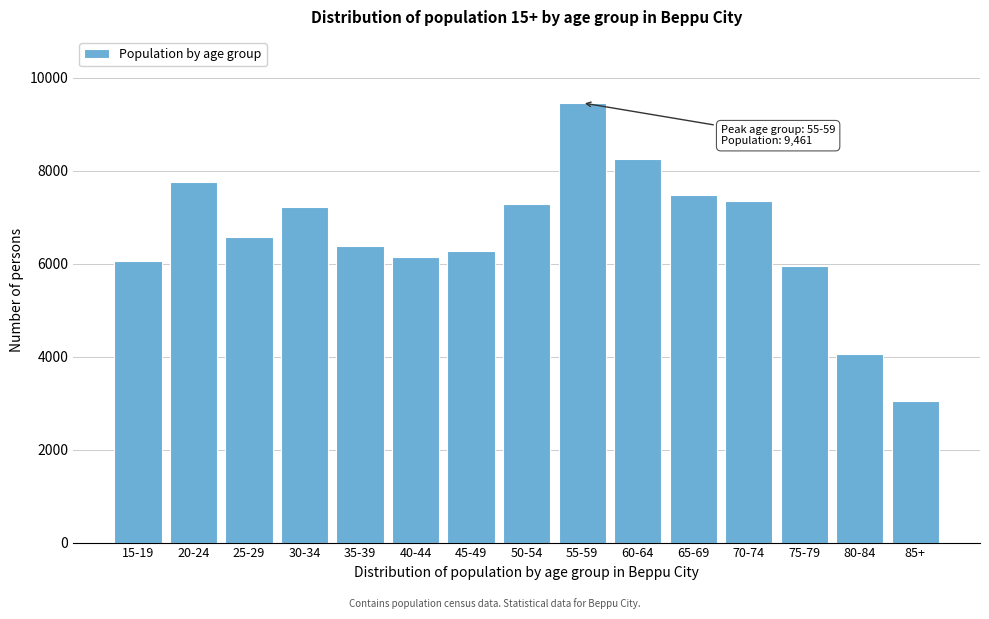

Reading left to right, extract all data points from this chart.

15-19=6065	20-24=7762	25-29=6577	30-34=7219	35-39=6386	40-44=6143	45-49=6273	50-54=7279	55-59=9461	60-64=8253	65-69=7475	70-74=7341	75-79=5943	80-84=4052	85+=3050